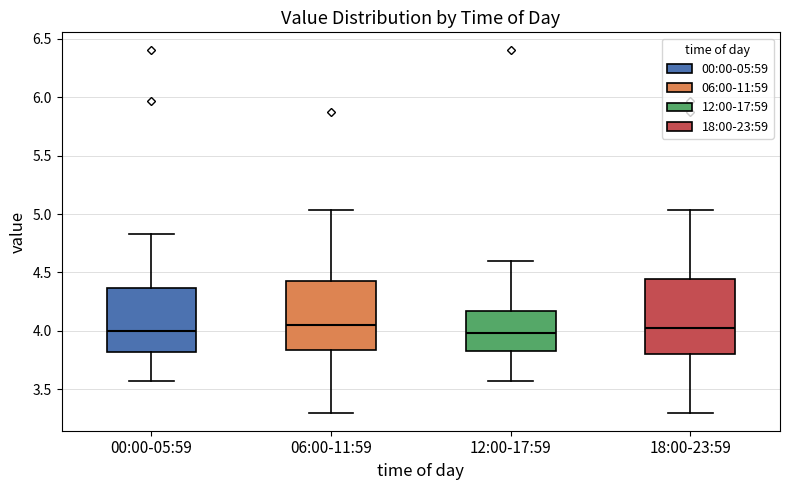

Where does the upper whisker of the box for 18:00-23:59 end on the y-axis? The values are not printed on the chart, so give them approximately, as read against the axis.

5.05